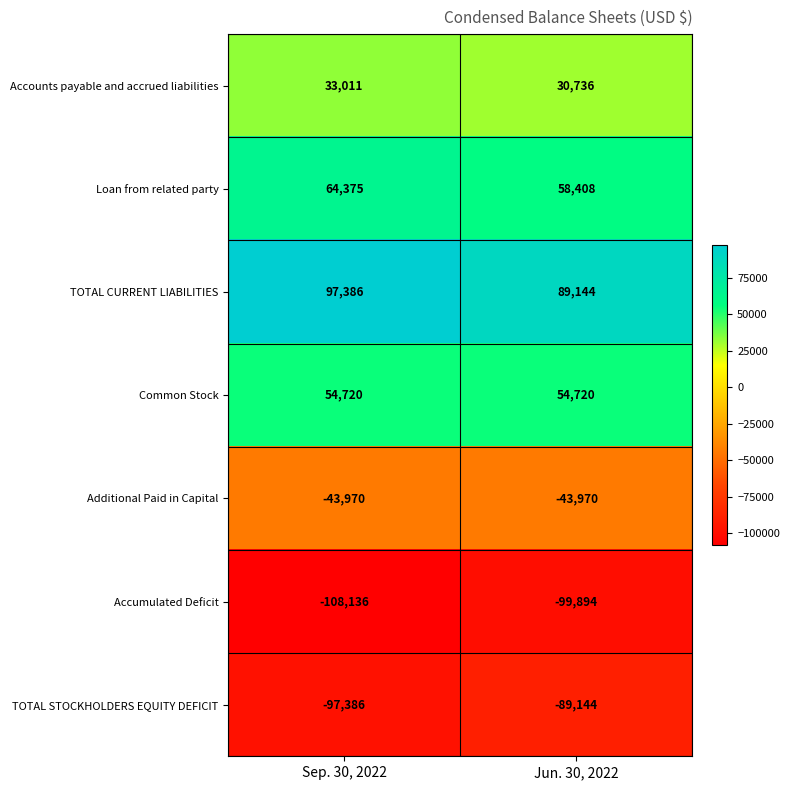

Reading left to right, what are all the values shown in this chart?

Accounts payable and accrued liabilities: 33011	30736
Loan from related party: 64375	58408
TOTAL CURRENT LIABILITIES: 97386	89144
Common Stock: 54720	54720
Additional Paid in Capital: -43970	-43970
Accumulated Deficit: -108136	-99894
TOTAL STOCKHOLDERS EQUITY DEFICIT: -97386	-89144